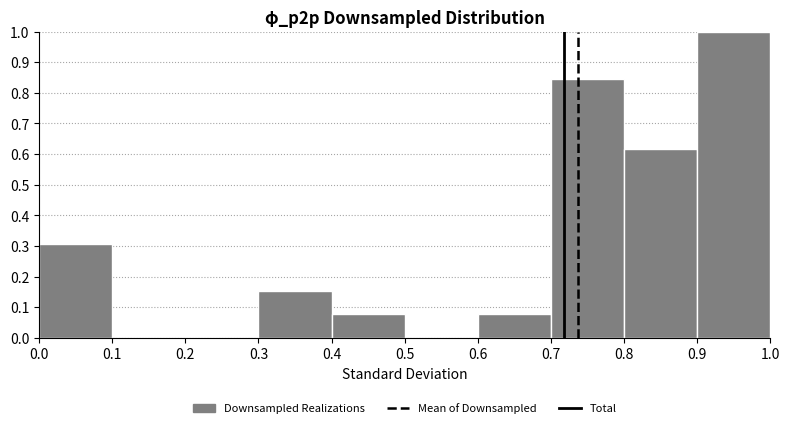

Over which range of the x-axis is the bar tallest?

0.9 to 1.0